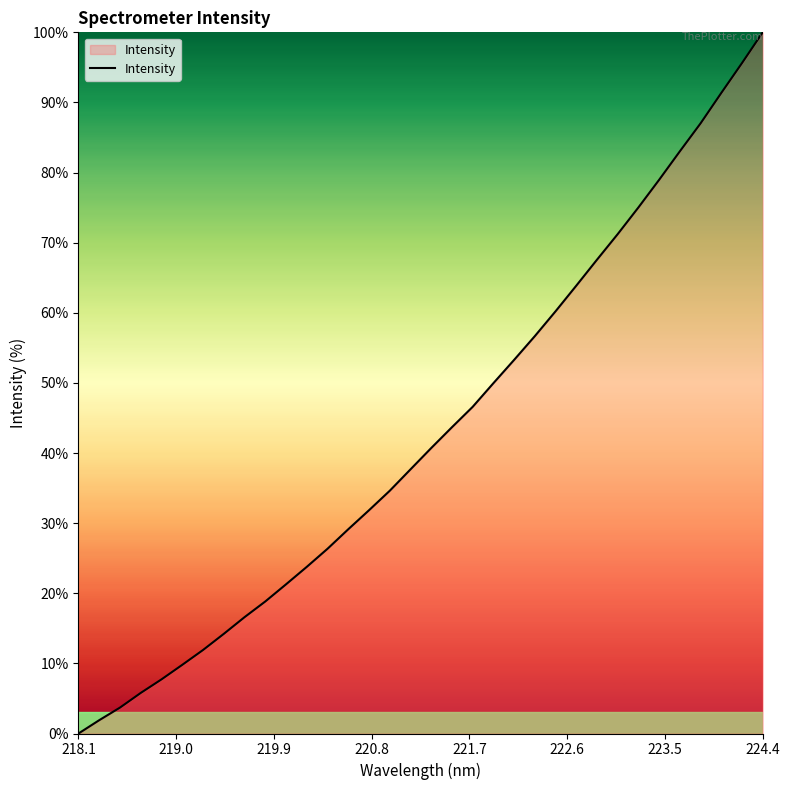

What is the greatest value displayed?

100.0